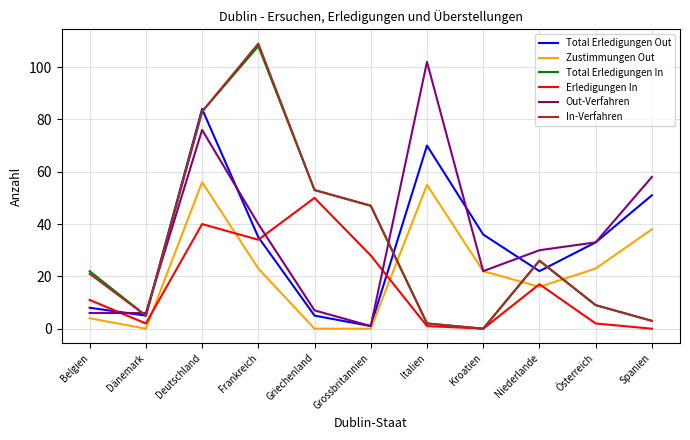

True or false: Zustimmungen Out has more than 2 interior local peaks.

False